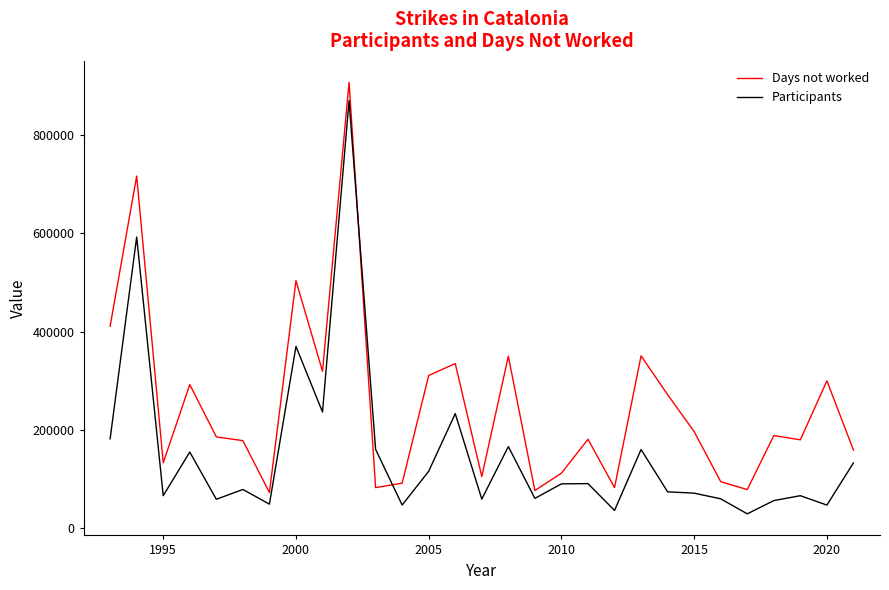

What is the lowest value of the Days not worked series?

72425